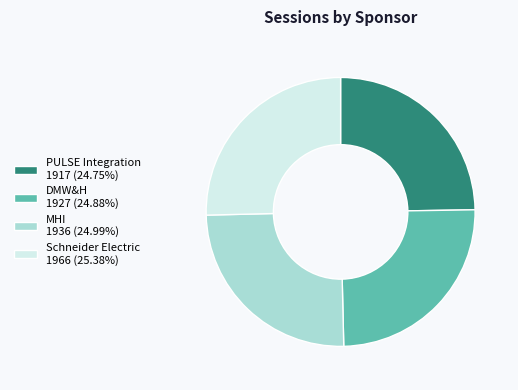

What is the ratio of the value at Schneider Electric 1966 (25.38%) to the value at MHI 1936 (24.99%)?

1.0